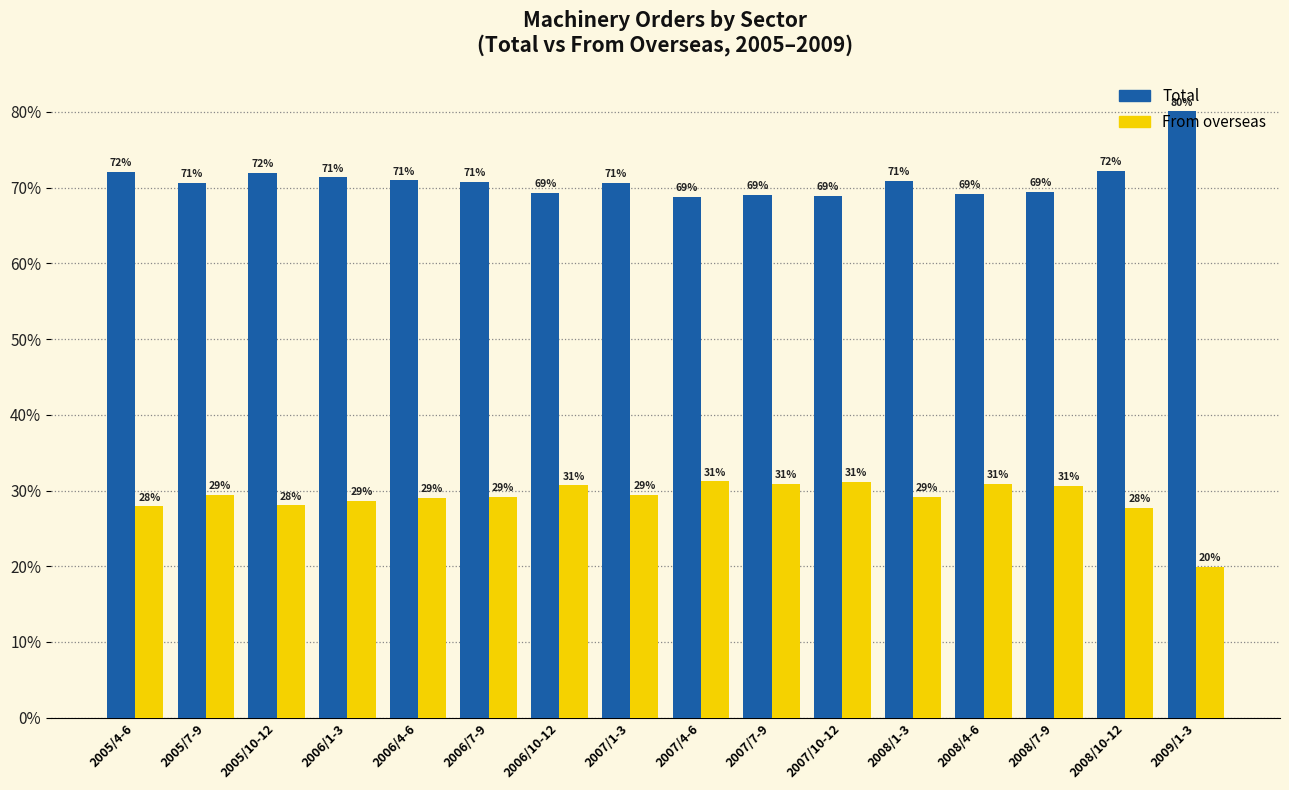

What is the sum of all Total values?

1136.3